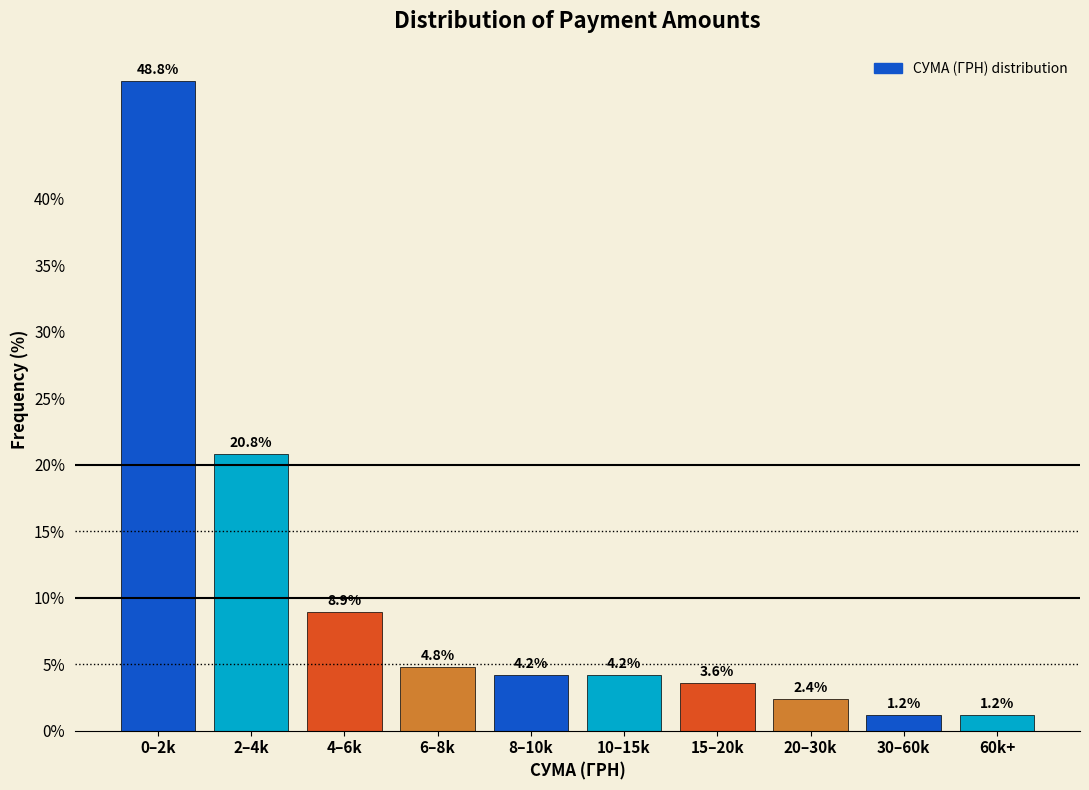

Reading right to left, extract all data points from this chart.

60k+=1.2	30–60k=1.2	20–30k=2.4	15–20k=3.6	10–15k=4.2	8–10k=4.2	6–8k=4.8	4–6k=8.9	2–4k=20.8	0–2k=48.8